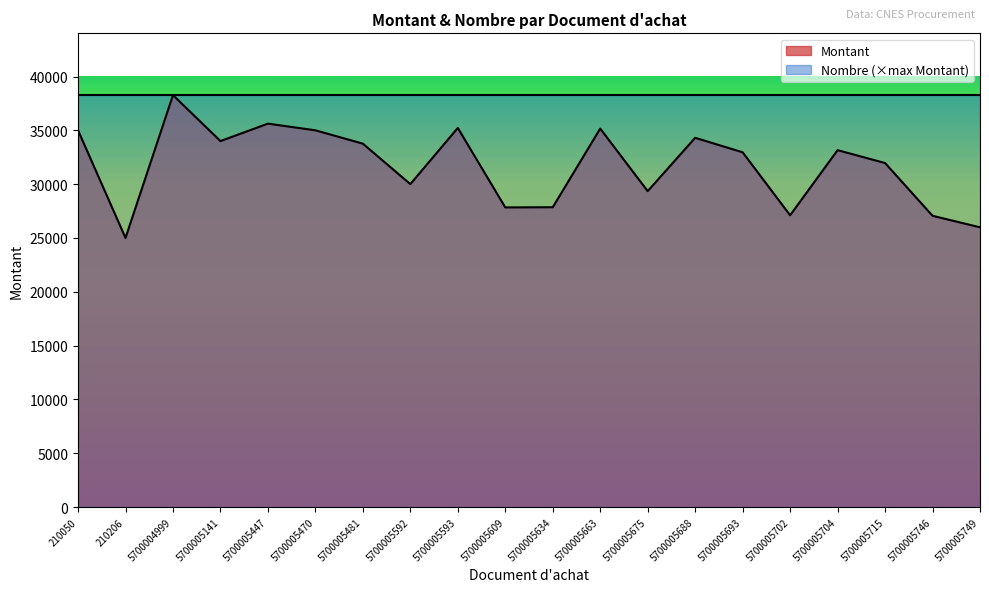

Which has a higher value, 5700005675 or 5700005749?

5700005675